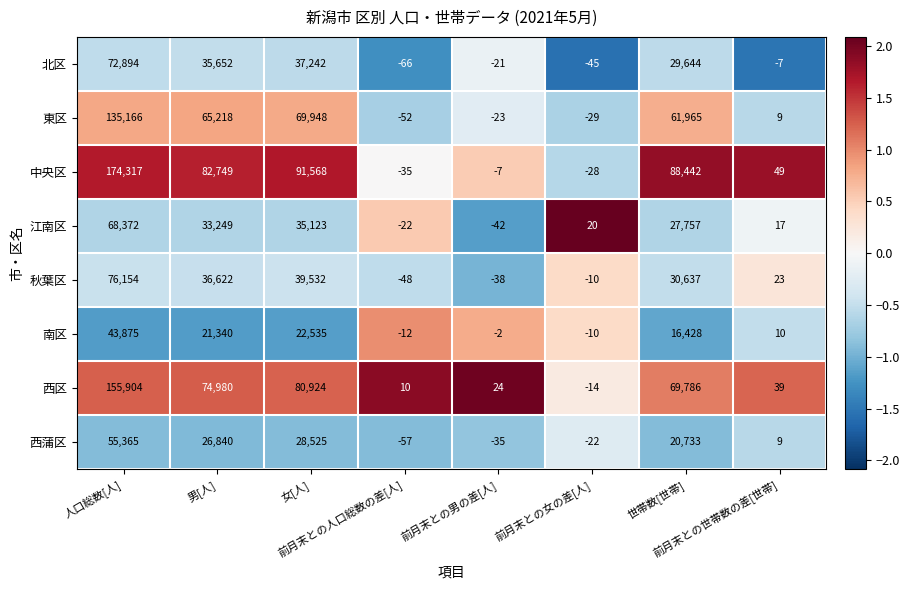

List the series in order of their peak value, lowest first.

南区, 西蒲区, 江南区, 北区, 秋葉区, 東区, 西区, 中央区